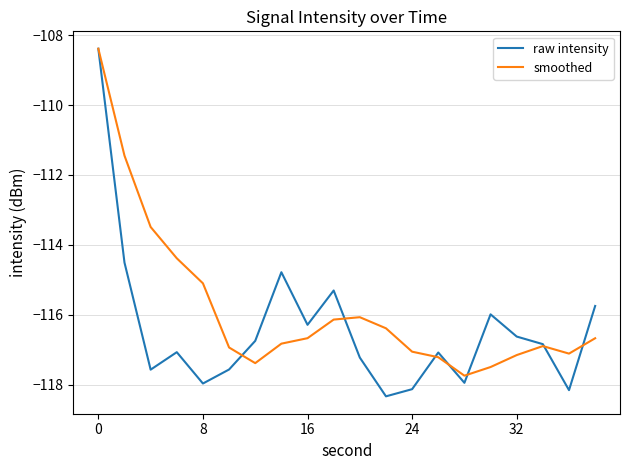

Which series has the widest spread of values?

raw intensity